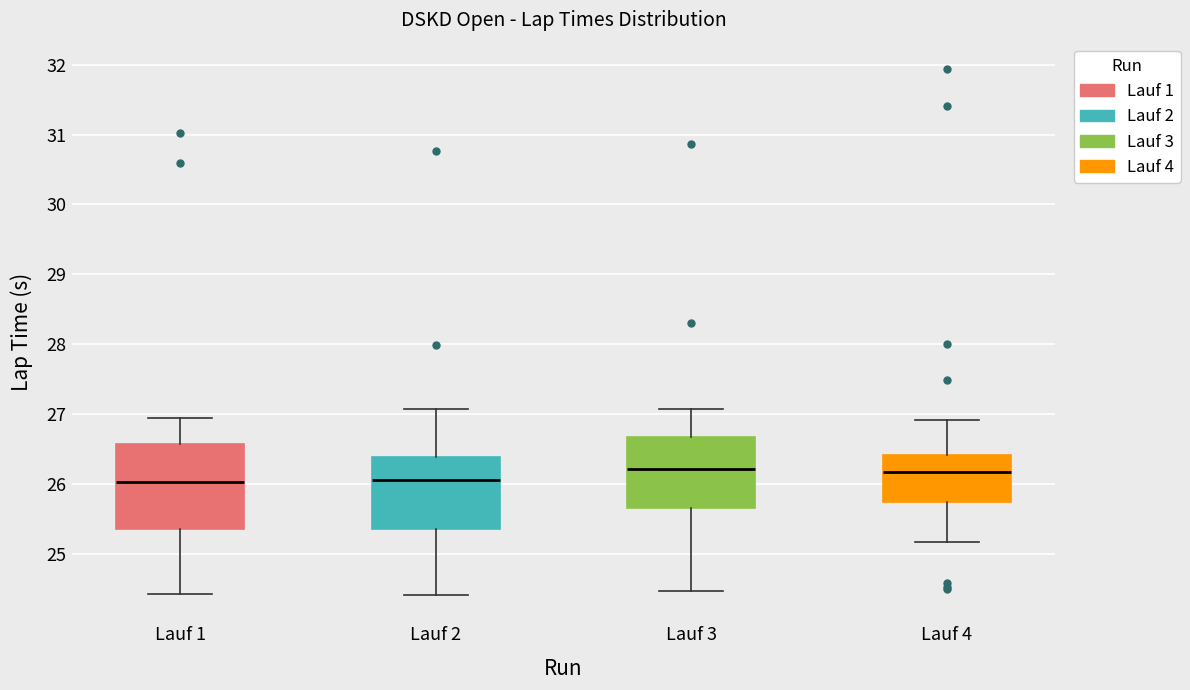

Reading left to right, read every box against the y-axis: the position of its median line, the range the box covers, and the ends of its whiskers. The values are not printed on the chart, so give them approximately, as read against the axis.

Lauf 1: median 26.0, box 25.4 to 26.6, whiskers 24.4 to 26.9
Lauf 2: median 26.1, box 25.4 to 26.4, whiskers 24.4 to 27.1
Lauf 3: median 26.2, box 25.7 to 26.7, whiskers 24.5 to 27.1
Lauf 4: median 26.2, box 25.7 to 26.4, whiskers 25.2 to 26.9